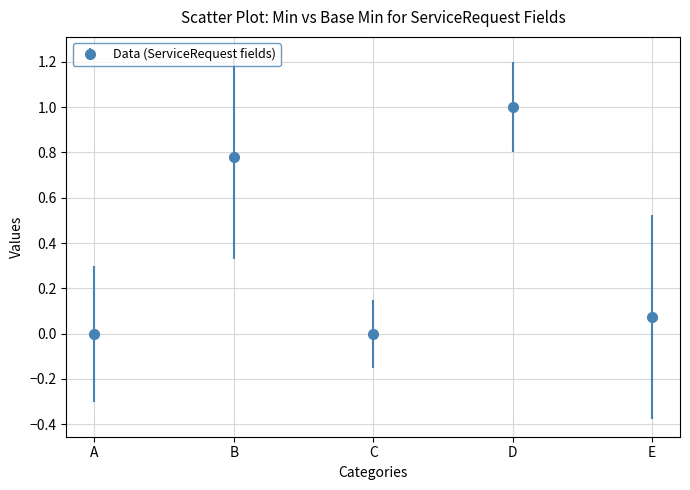

The chart shows a value of 0.0 at C. True or false?

True